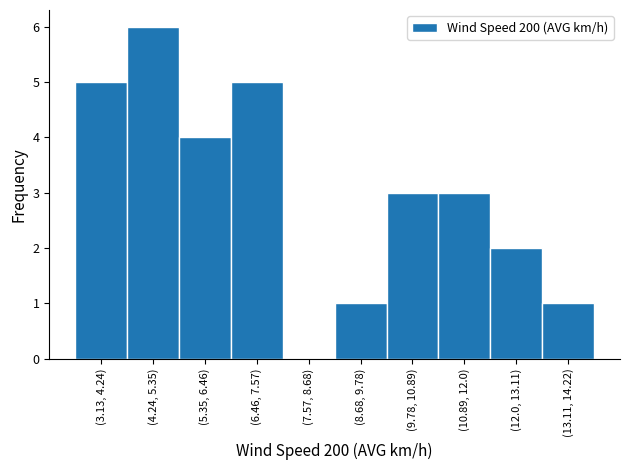

Reading left to right, transcribe all the data shown in this chart.

(3.13, 4.24)=5	(4.24, 5.35)=6	(5.35, 6.46)=4	(6.46, 7.57)=5	(7.57, 8.68)=0	(8.68, 9.78)=1	(9.78, 10.89)=3	(10.89, 12.0)=3	(12.0, 13.11)=2	(13.11, 14.22)=1